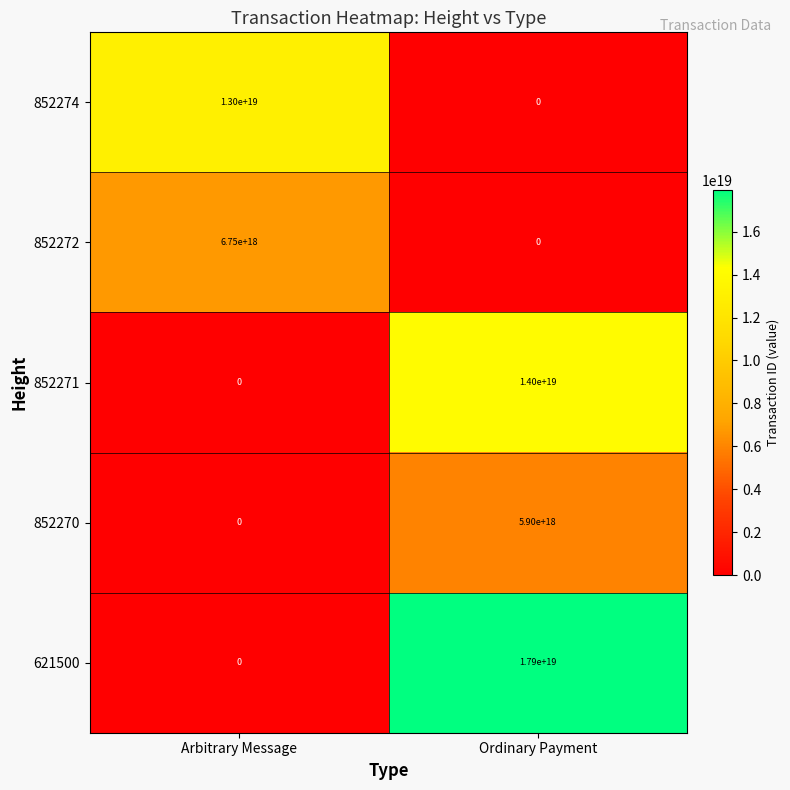

Which series has the largest total across all categories?

621500